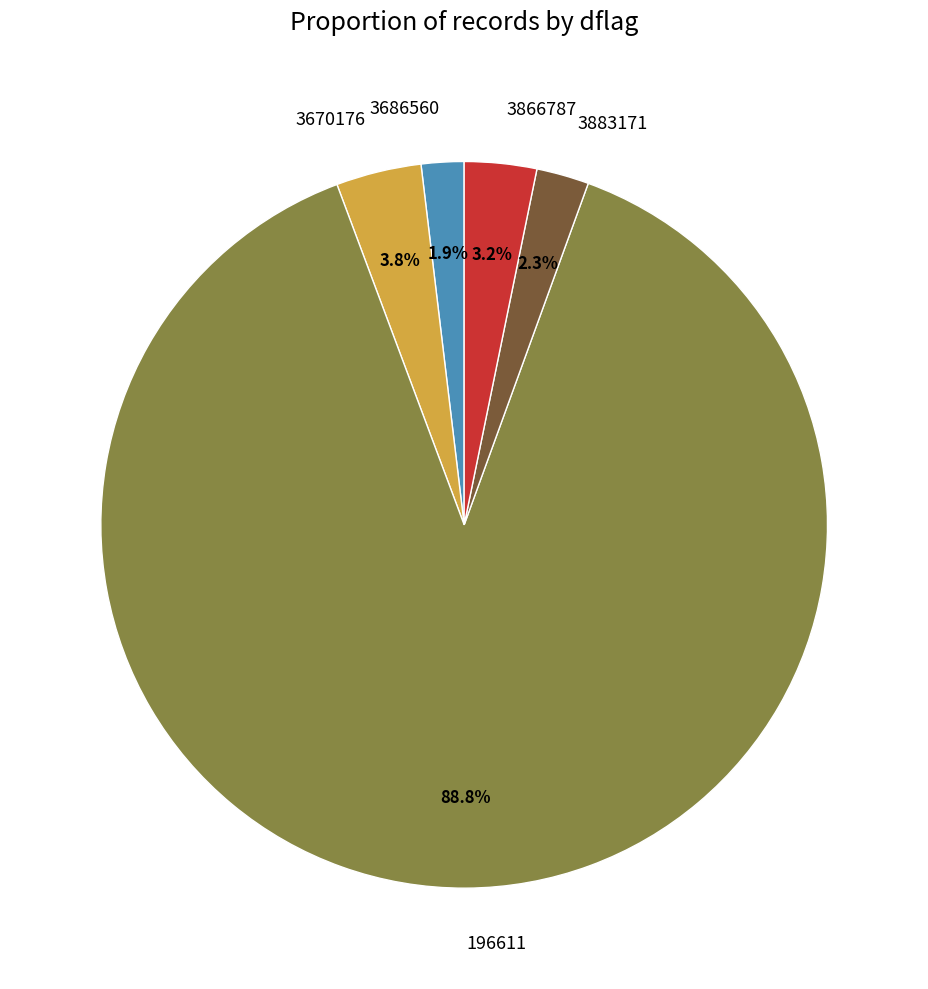

What is the ratio of the value at 3866787 to the value at 3883171?

1.4